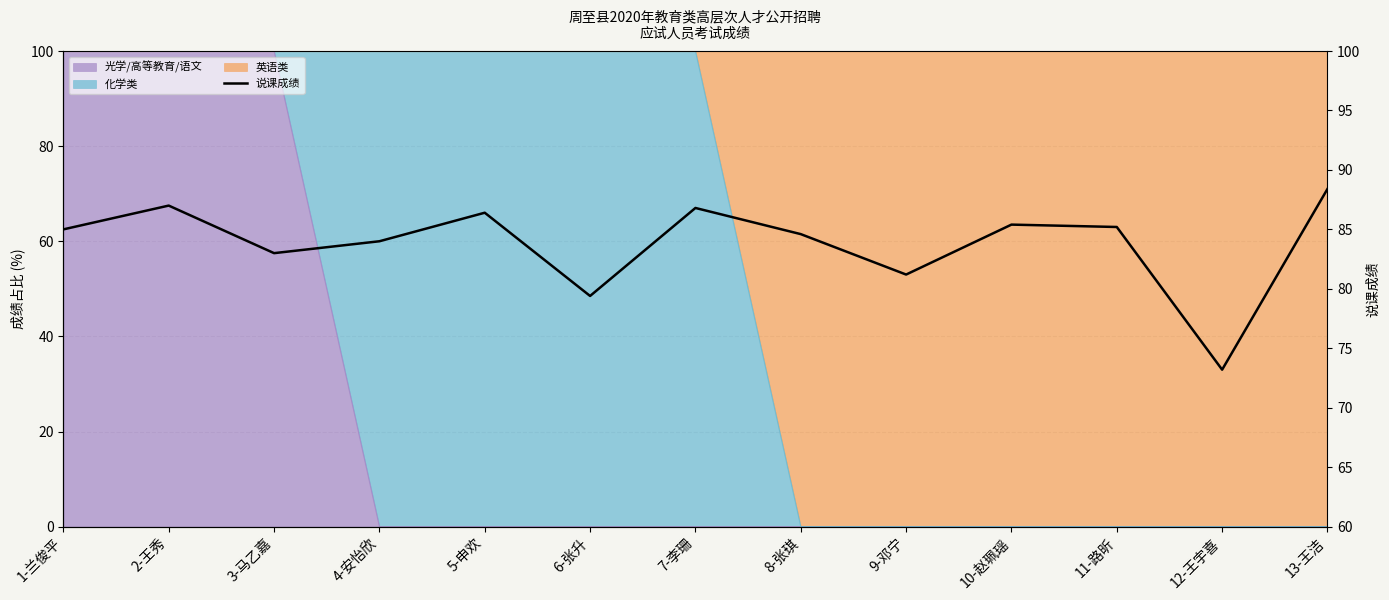

What is the value of the 8th point from the left?

84.6